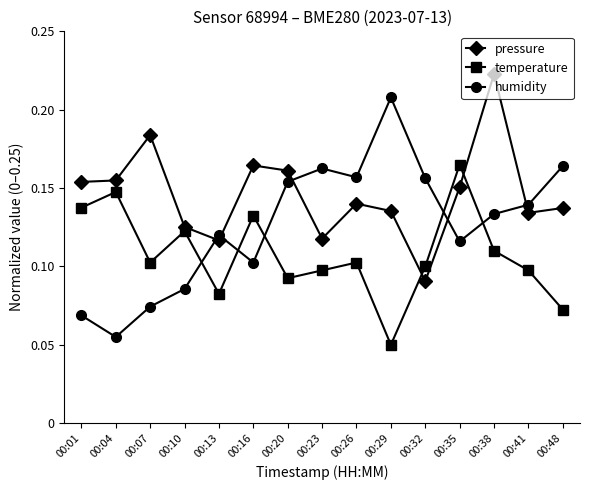

How many data points does each series have?

15